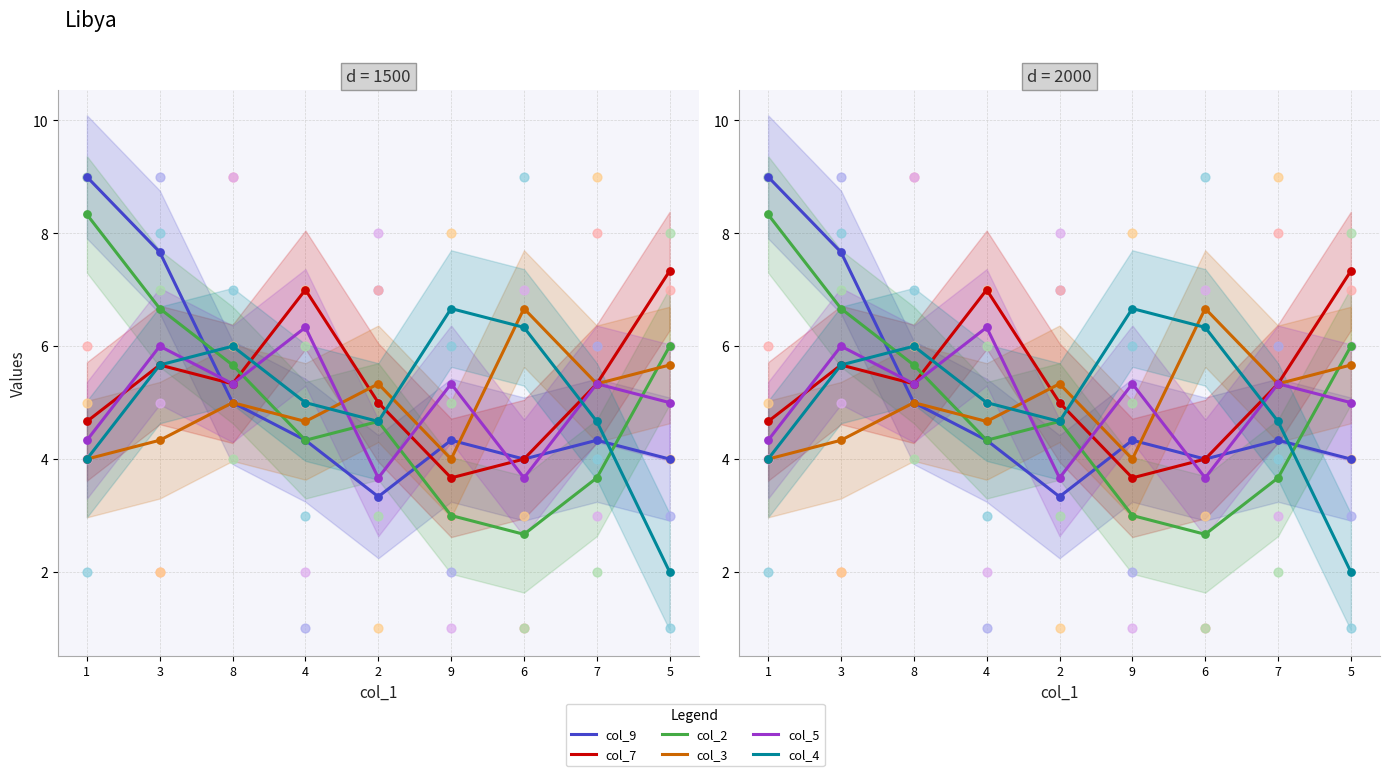

What is the total value across all series at 5?

30.0